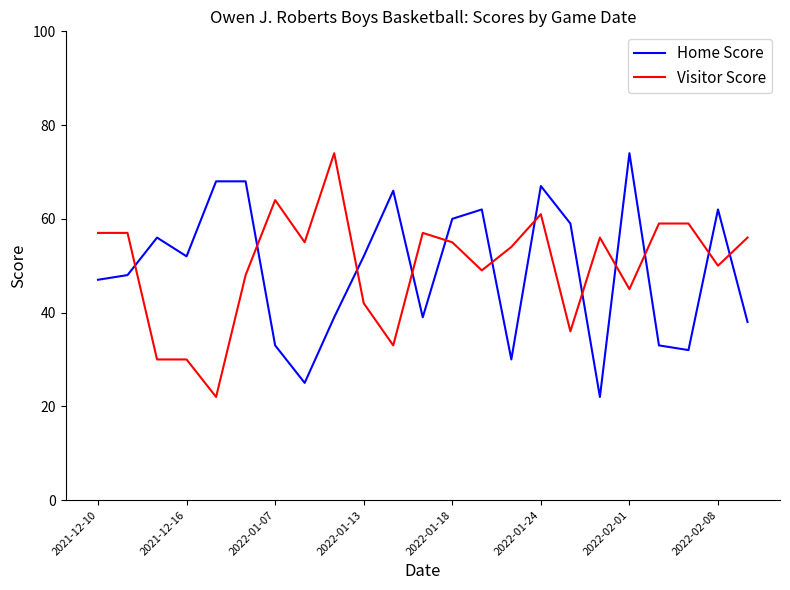

Is this an area chart (filled region under the line)?

No